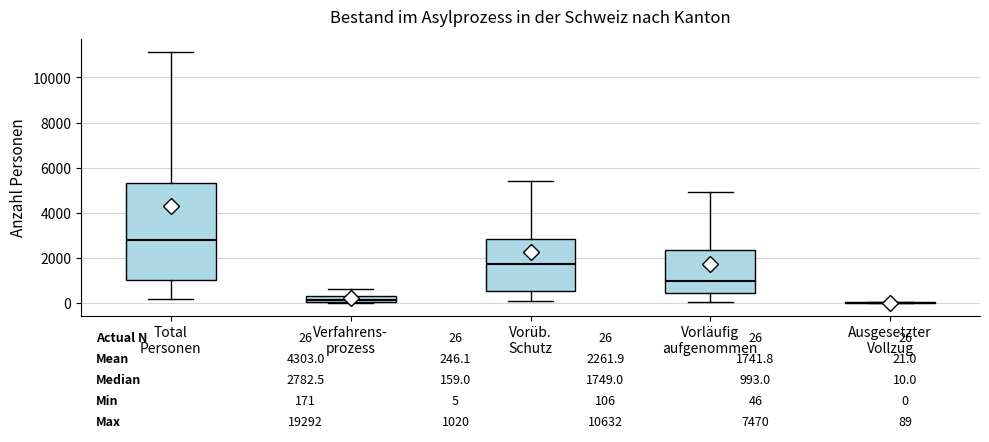

Which box is the tallest, from its lower edge to its upper edge?

Total Personen